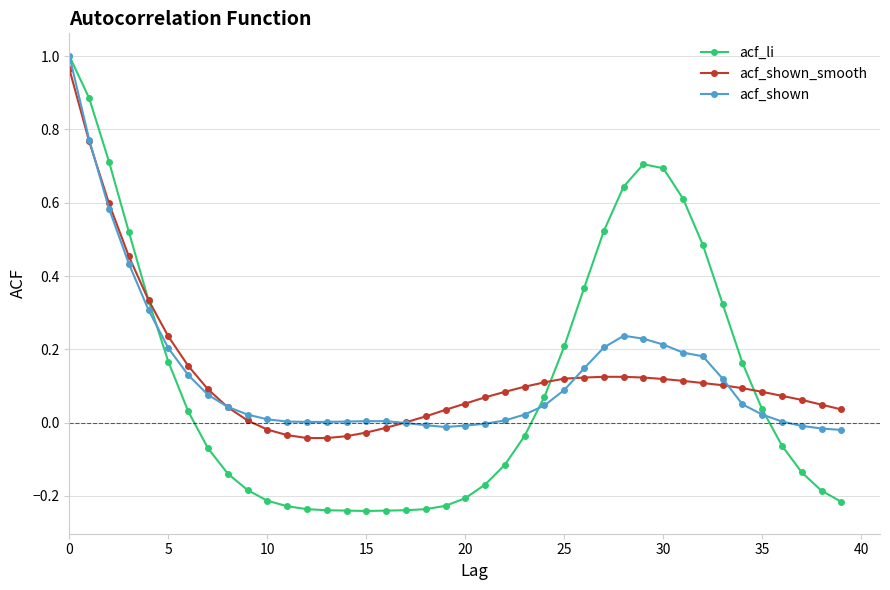

How many series are shown in this chart?

3